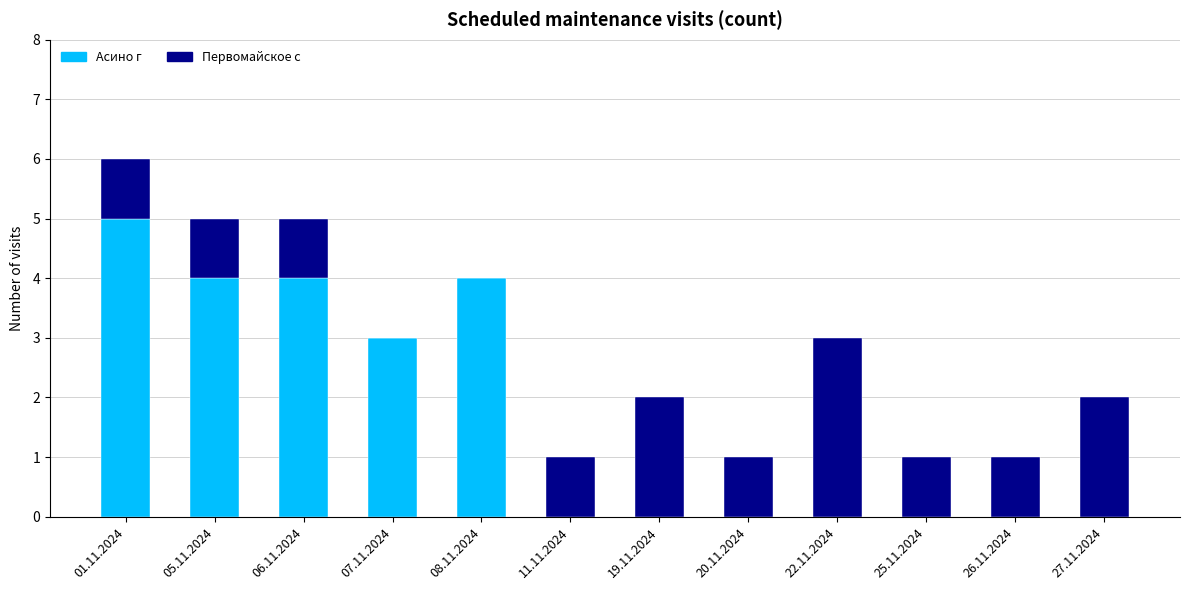

What is the sum of all Асино г values?

20